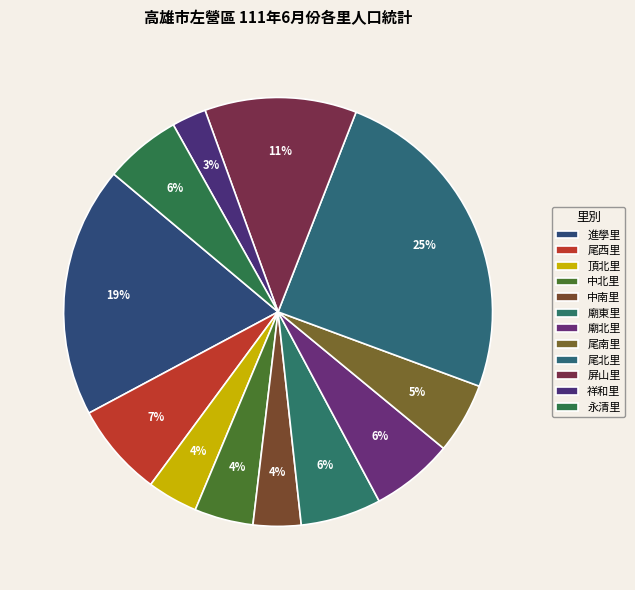

Is it true that 永清里 is 12% of the pie?

False